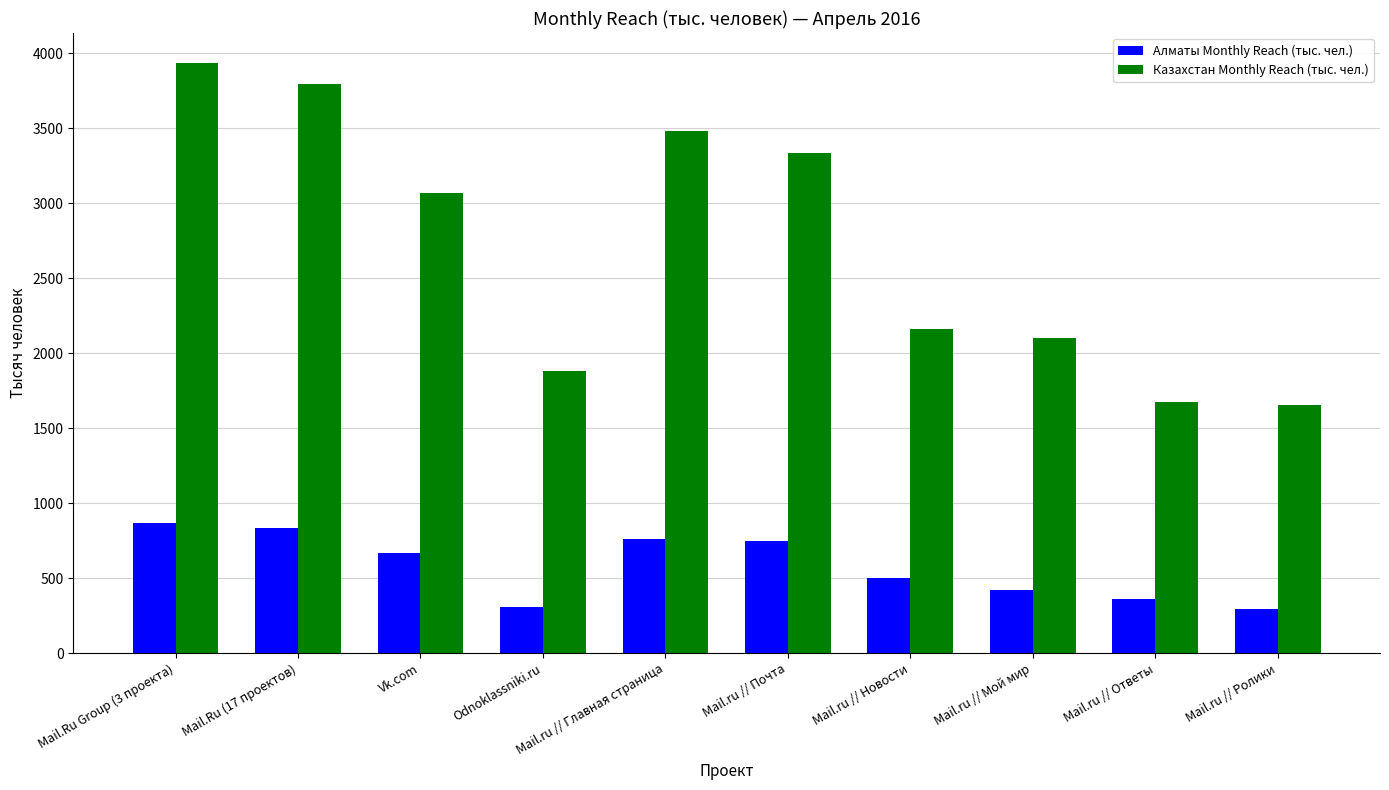

At which label is Казахстан Monthly Reach (тыс. чел.) closest to 2796?

Vk.com